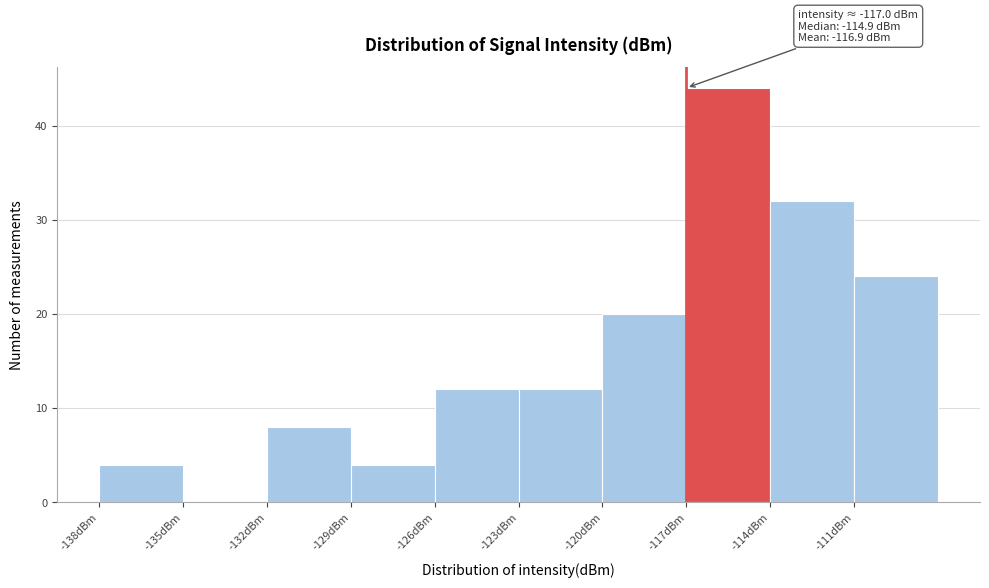

Which range on the x-axis has the tallest bar?

-117 to -114